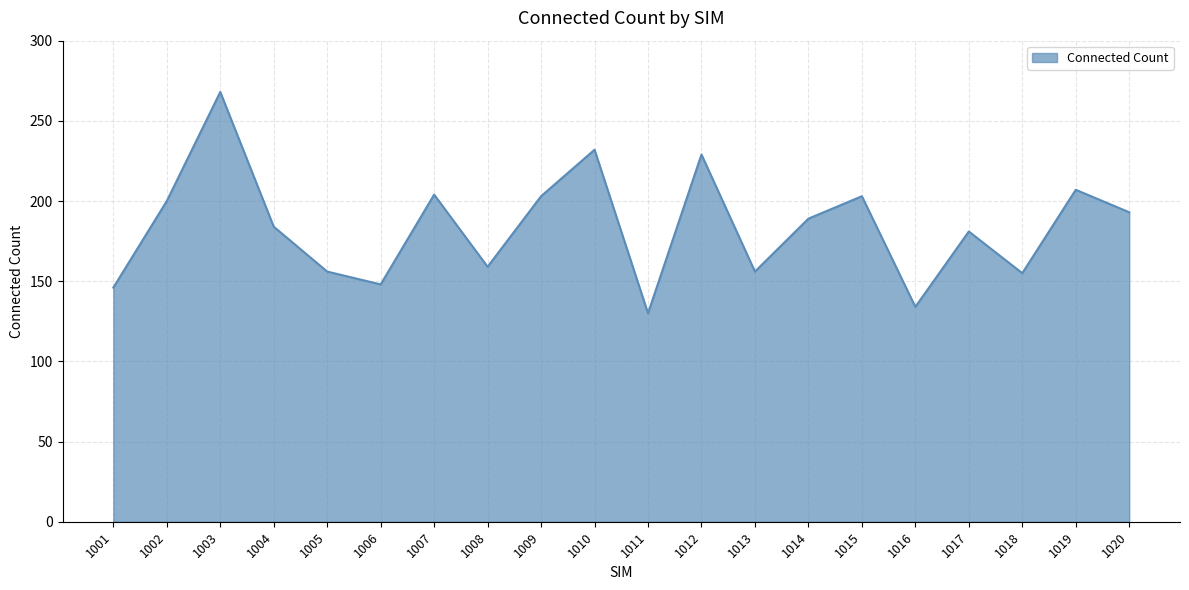

Where is the first local maximum?

1003